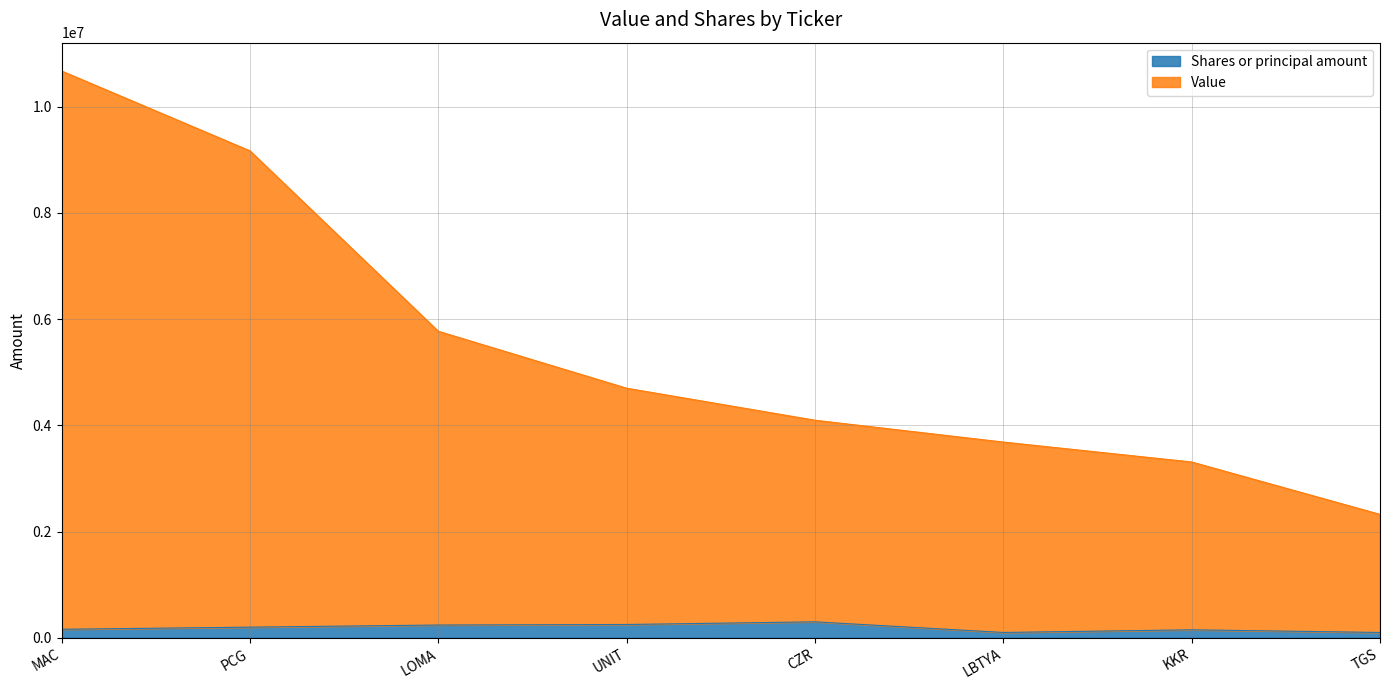

True or false: Value has more than 1 points higher than both neighbors.

False